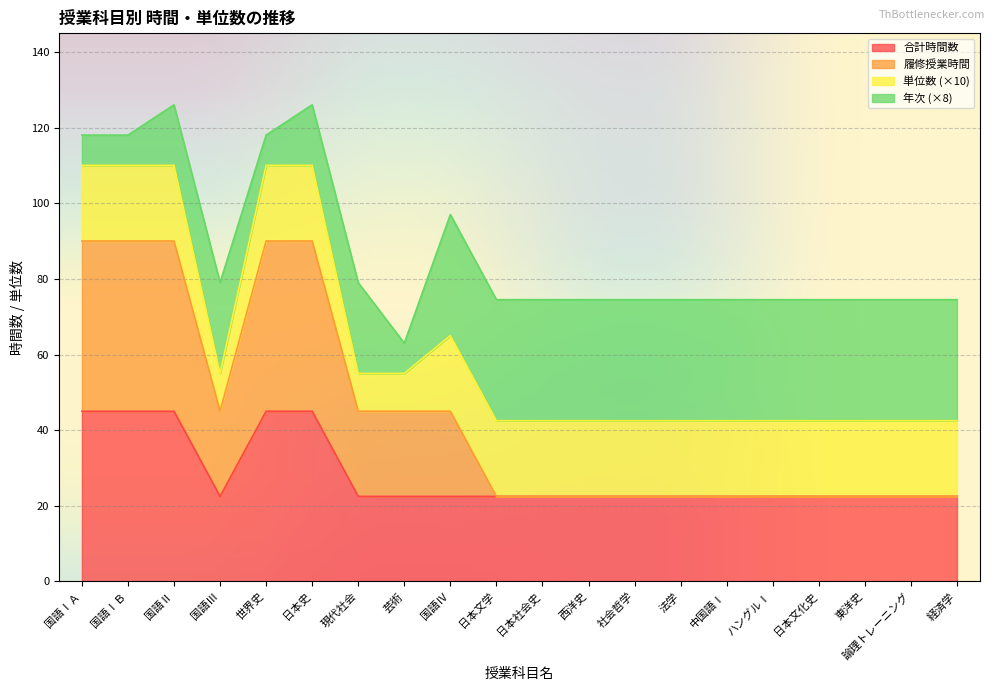

What is the label of the 16th point from the right?

世界史